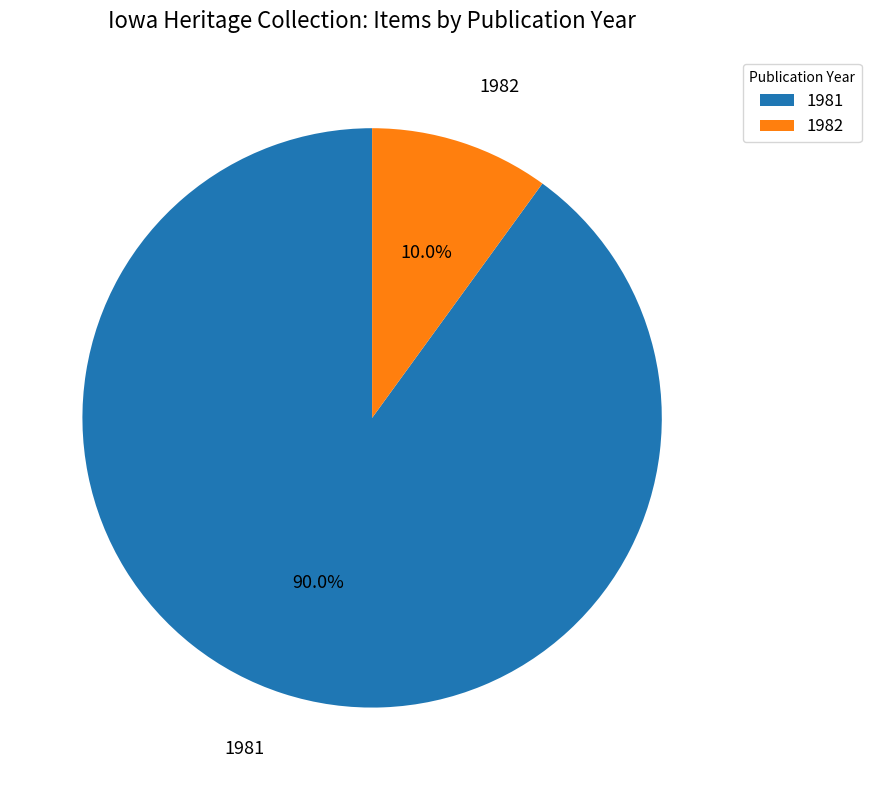

Does any single category account for the majority?

Yes